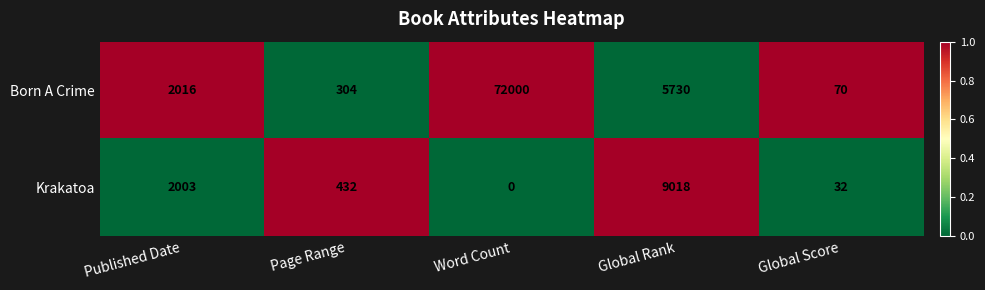

The Krakatoa series shows -6308 at Word Count. True or false?

False